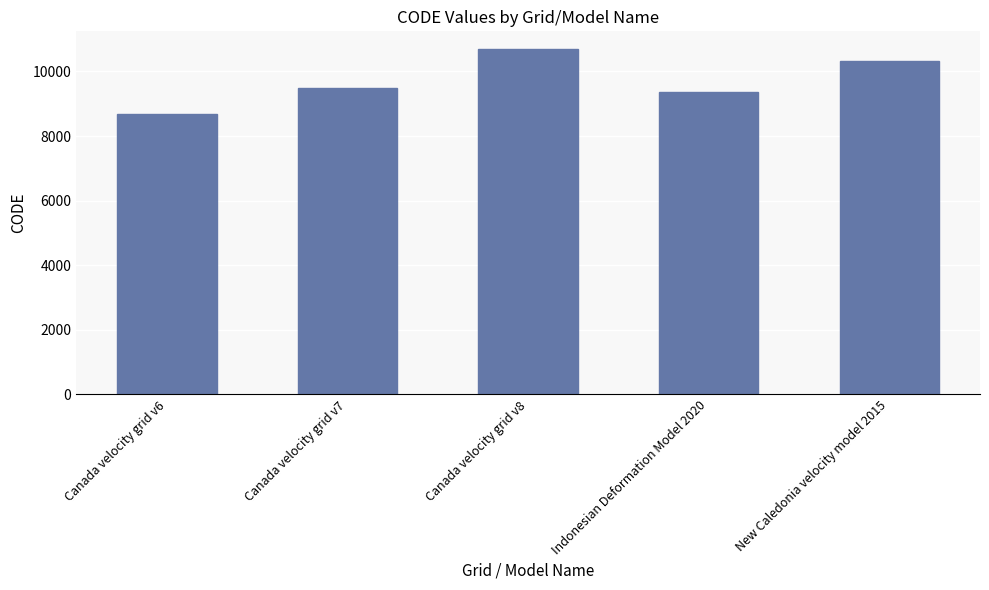

What is the ratio of the value at Canada velocity grid v7 to the value at Canada velocity grid v6?

1.1